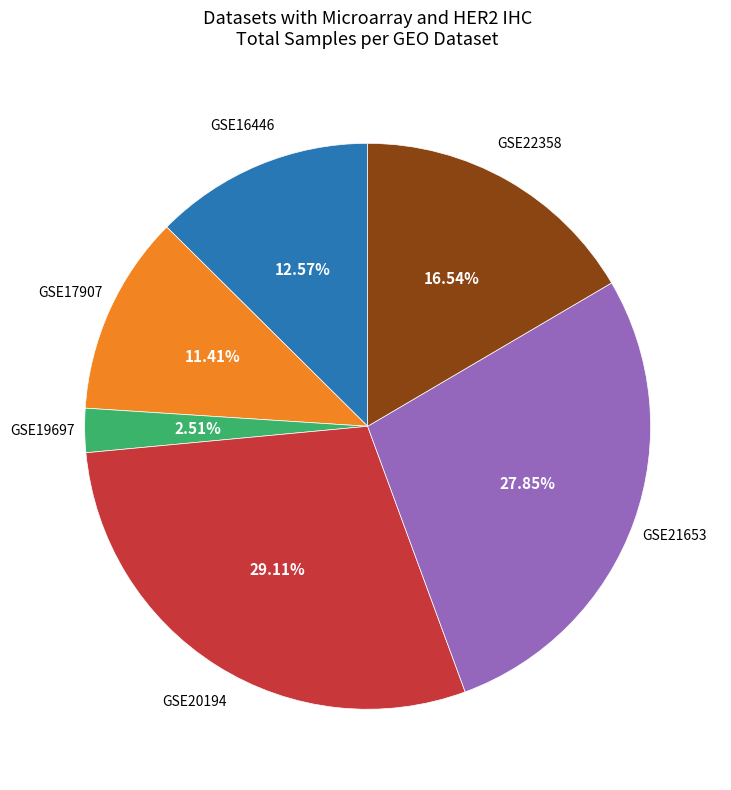

Is there a majority slice in this chart?

No